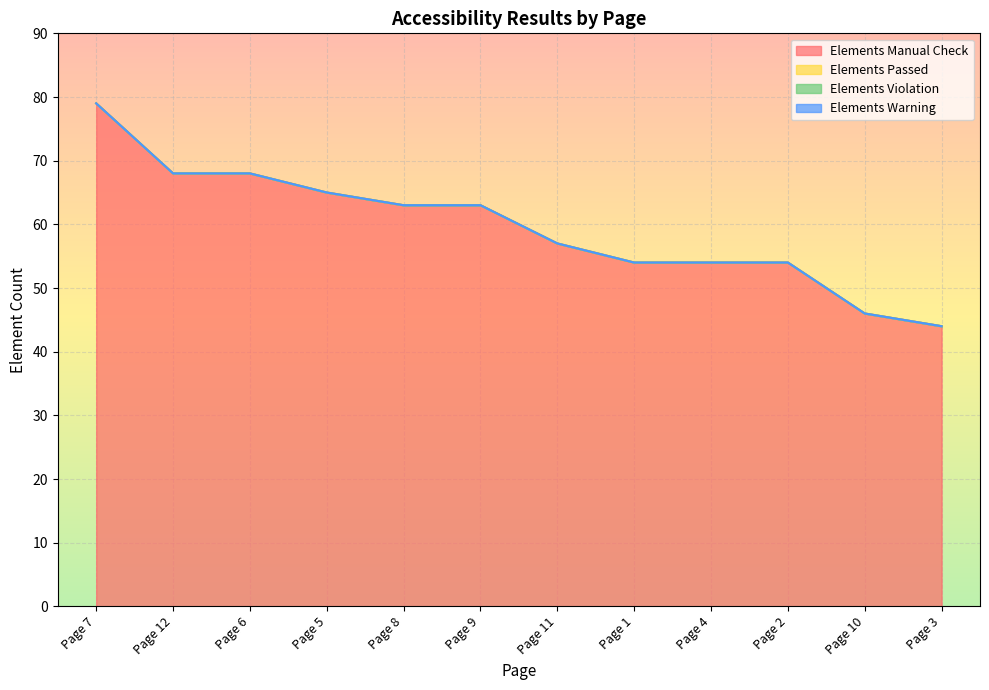

At which label does Elements Passed reach its minimum?

Page 7